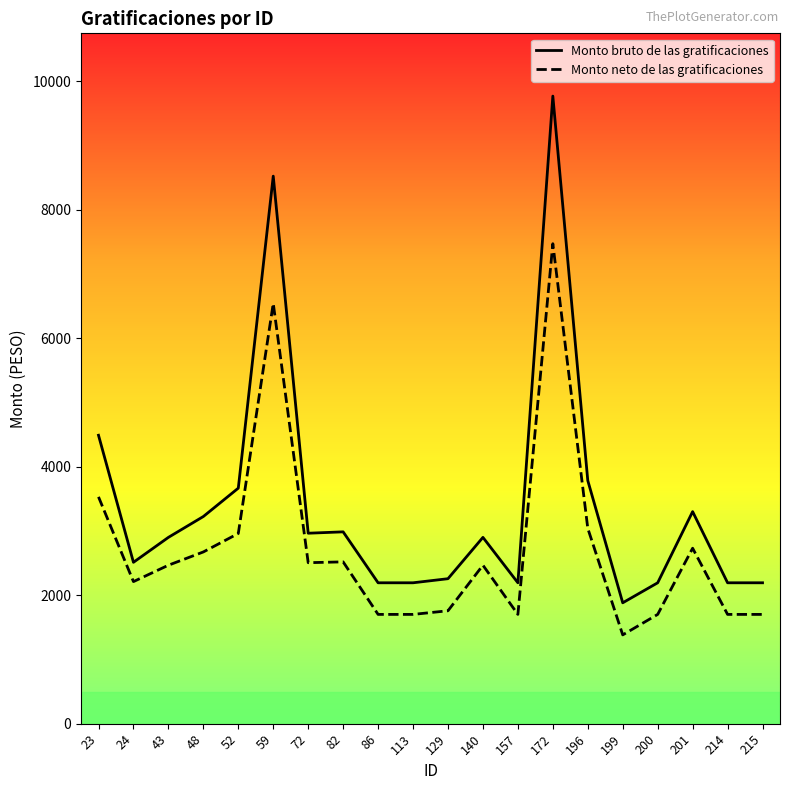

Which label corresponds to the smallest value in the chart?

199